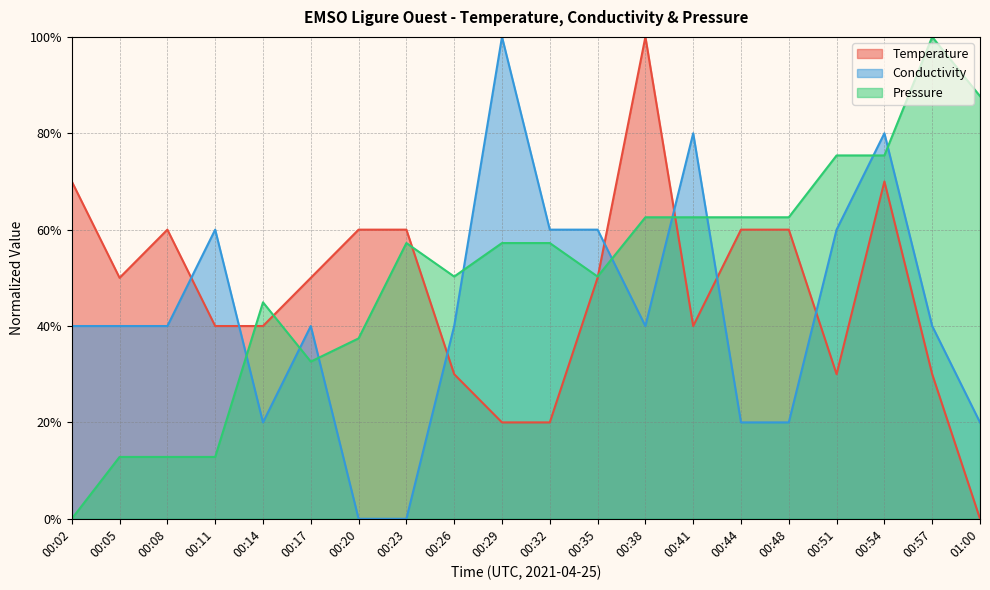

In Temperature, how many points are higher than both neighbors (excluding endpoints)?

3